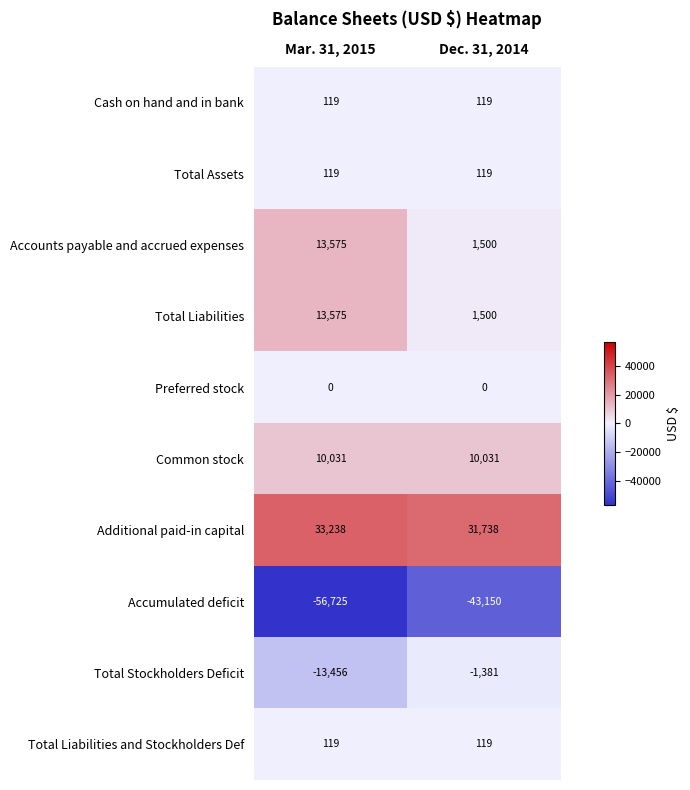

What value does the Total Stockholders Deficit series have at Dec. 31, 2014, to the nearest 100?

-1400